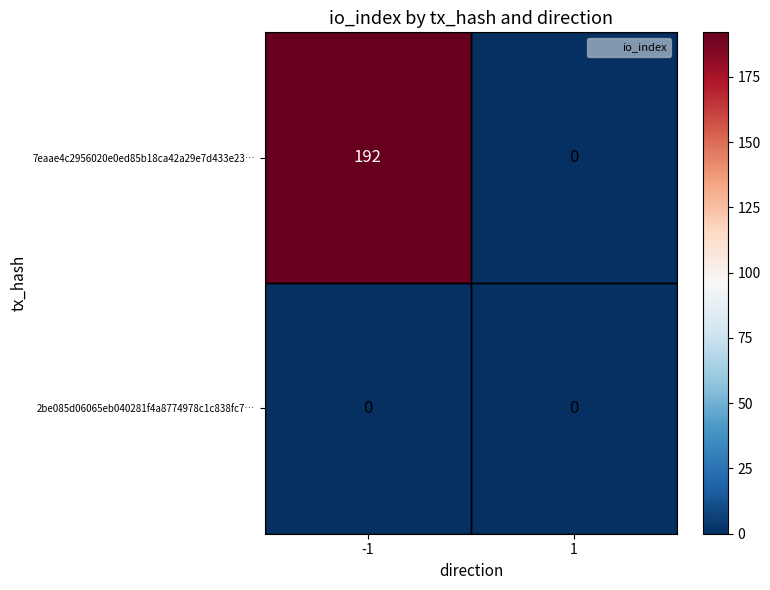

How many distinct data groups are displayed?

2